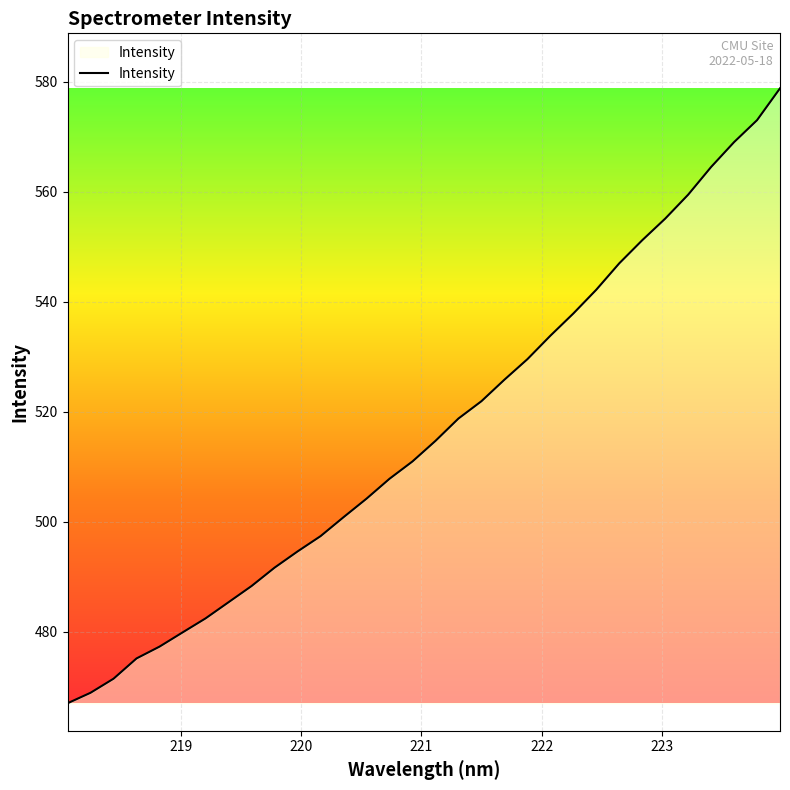

What is the greatest value displayed?

578.8